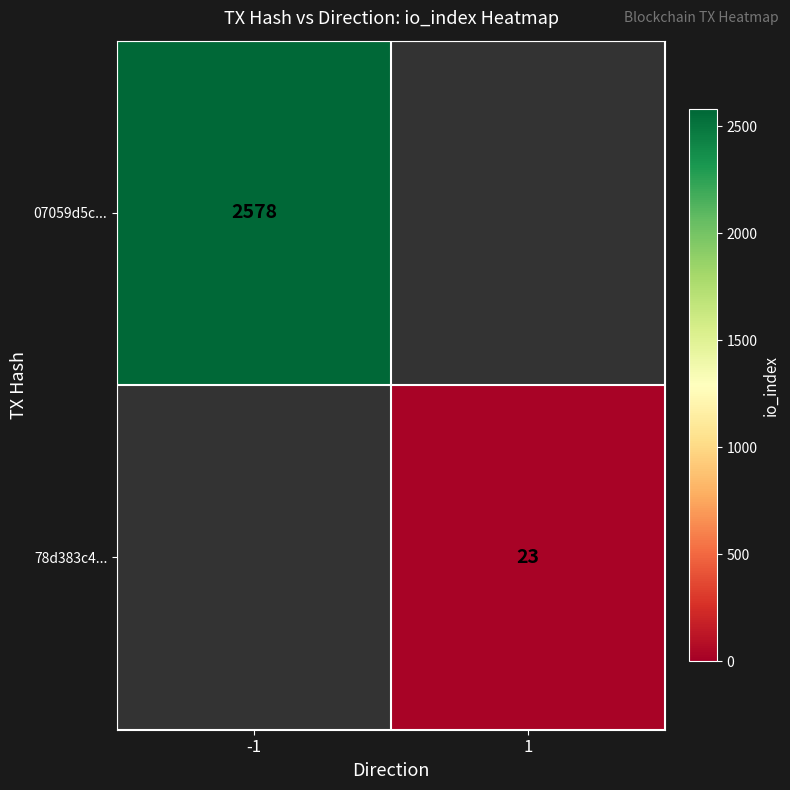

The 07059d5c... series shows 4060 at -1. True or false?

False